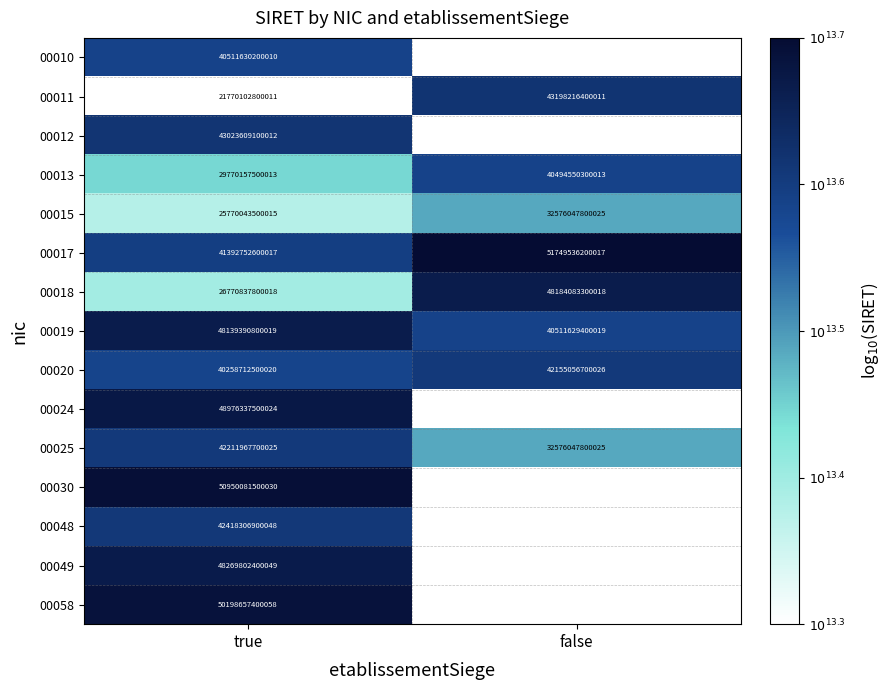

Which category has the highest value in the 00025 series?

true